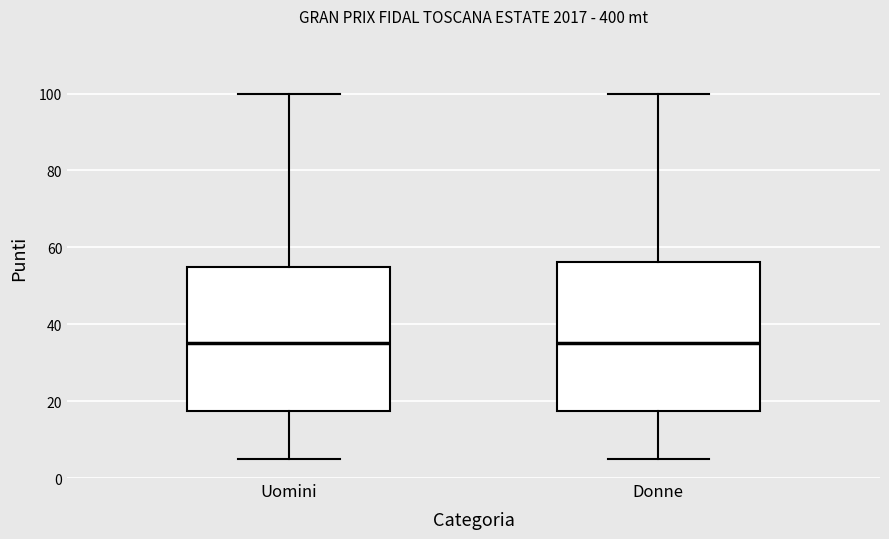

Reading left to right, read every box against the y-axis: the position of its median line, the range the box covers, and the ends of its whiskers. The values are not printed on the chart, so give them approximately, as read against the axis.

Uomini: median 36, box 18 to 56, whiskers 6 to 100
Donne: median 36, box 18 to 56, whiskers 6 to 100